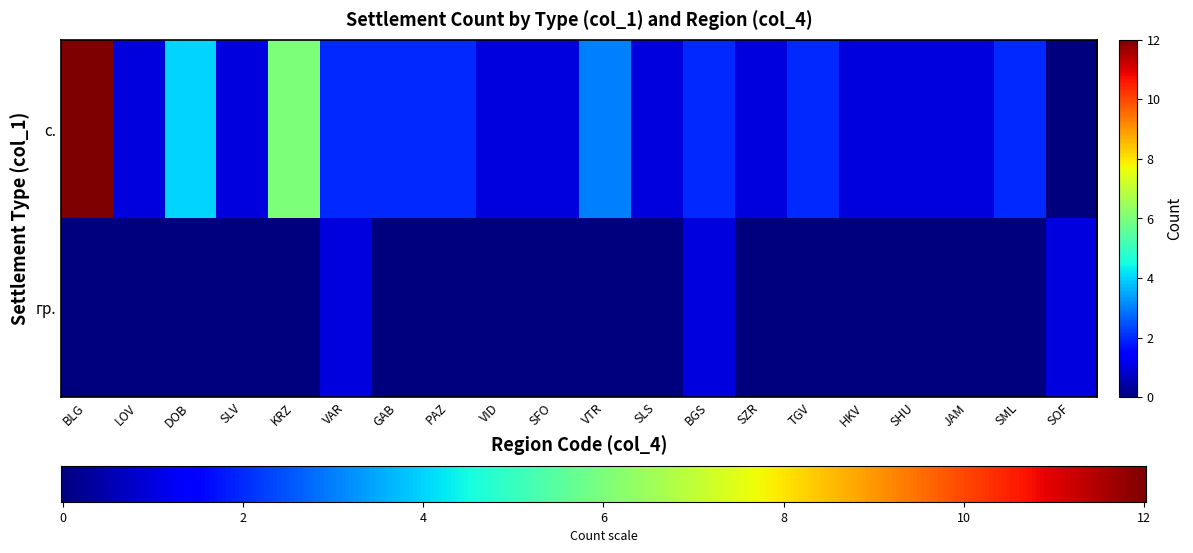

True or false: с. has a value of 1 at SLV.

True